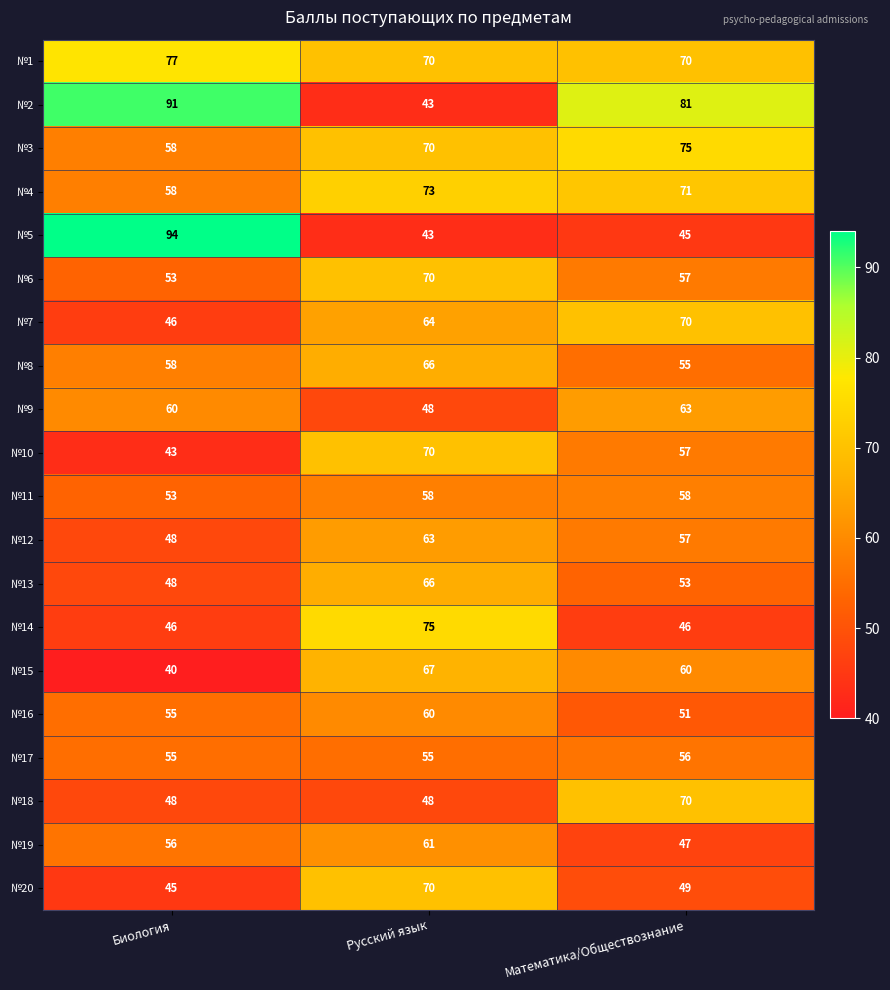

What is the lowest value of the №9 series?

48